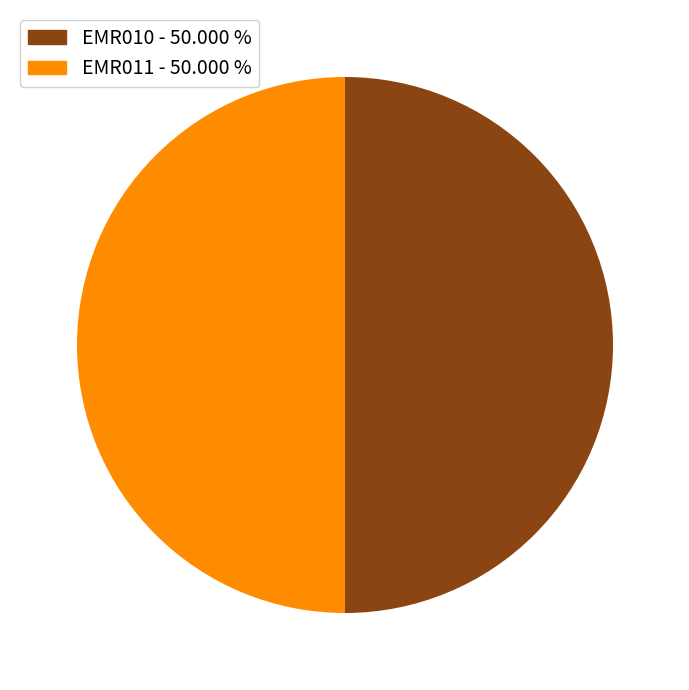

Do EMR010 and EMR011 together represent more than half of the pie?

Yes